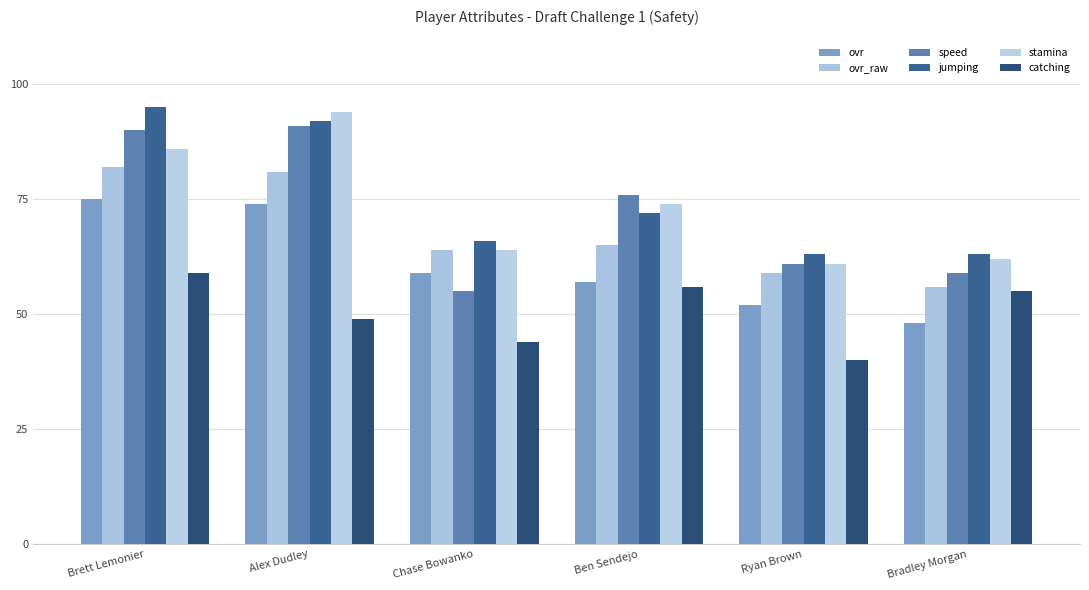

What position from the left is Ryan Brown?

5